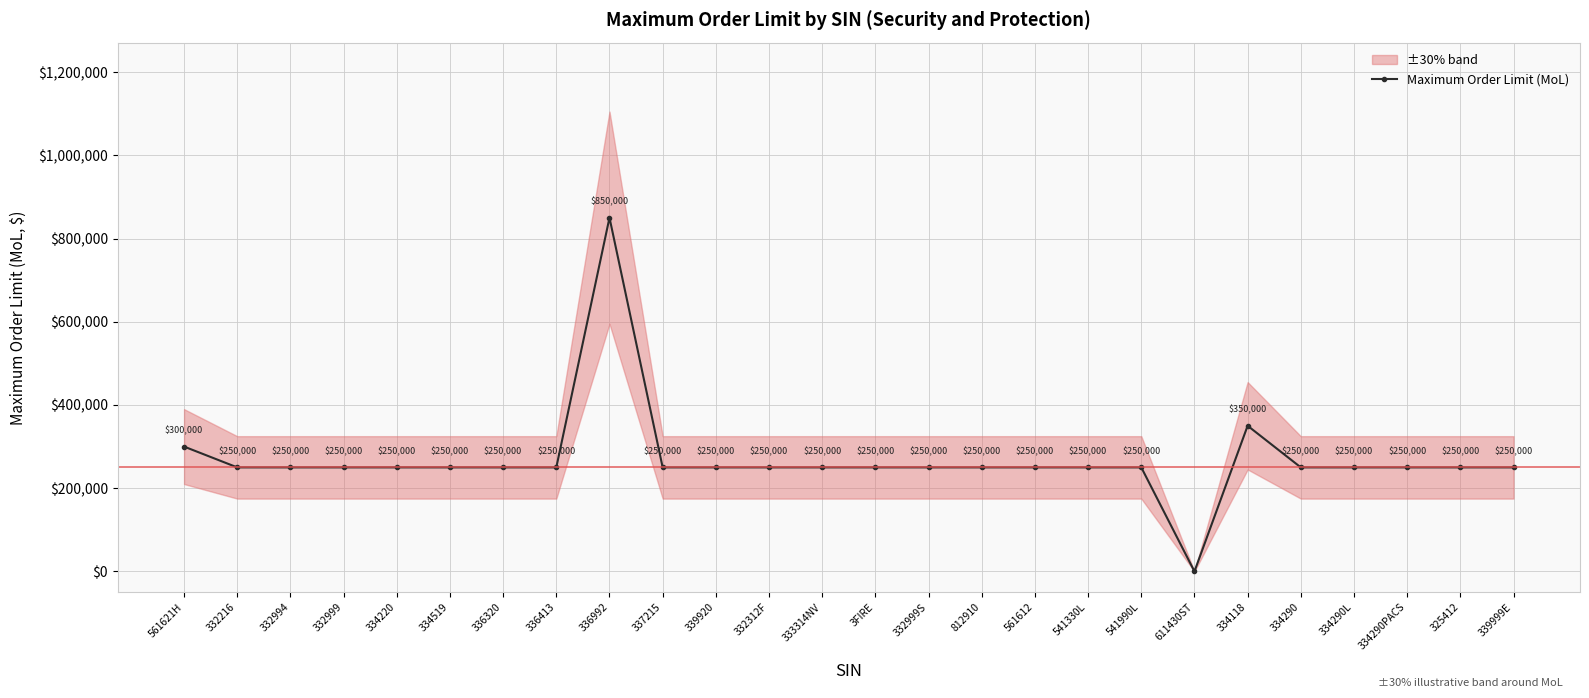

How many lines are shown in the chart?

1